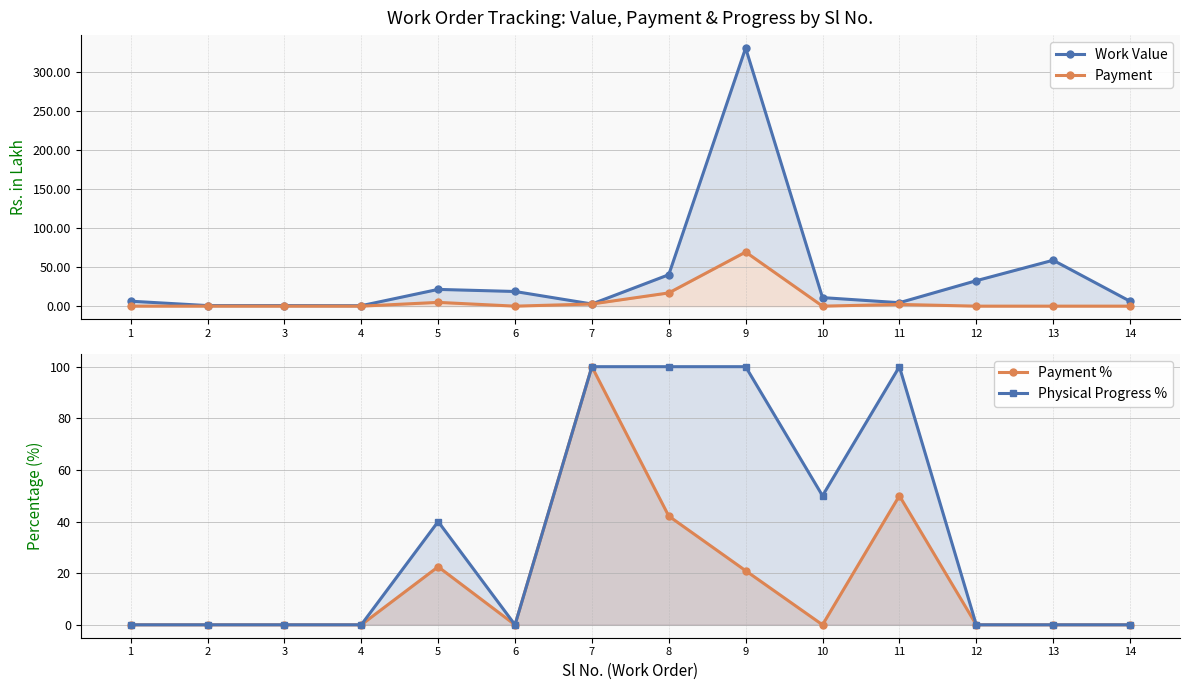

At how many categories does at least one series exceed 282?

1